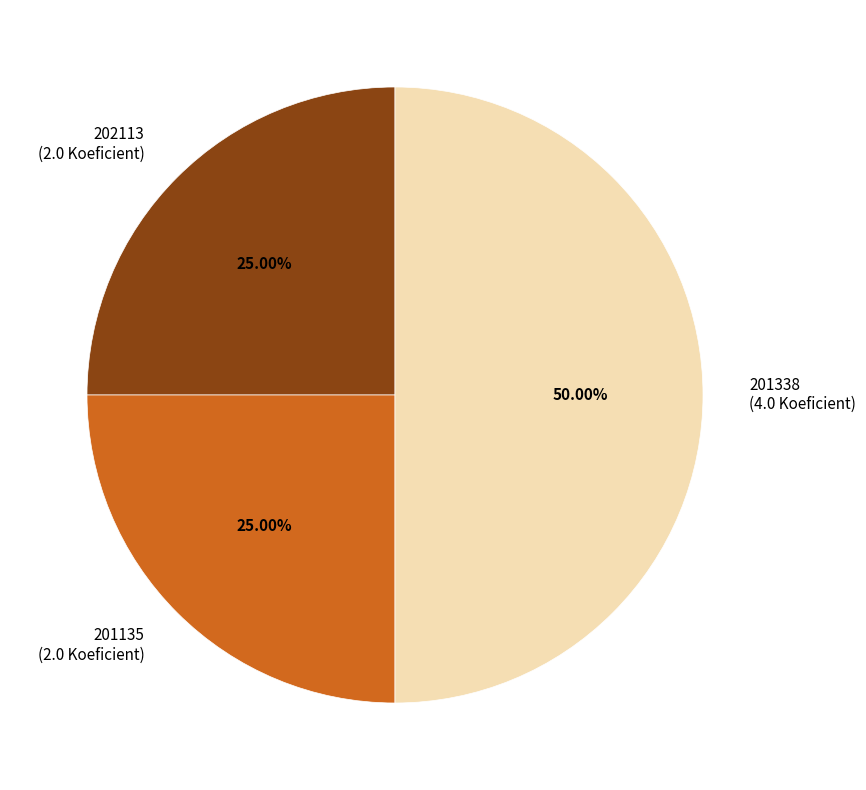

How many slices are in this pie chart?

3